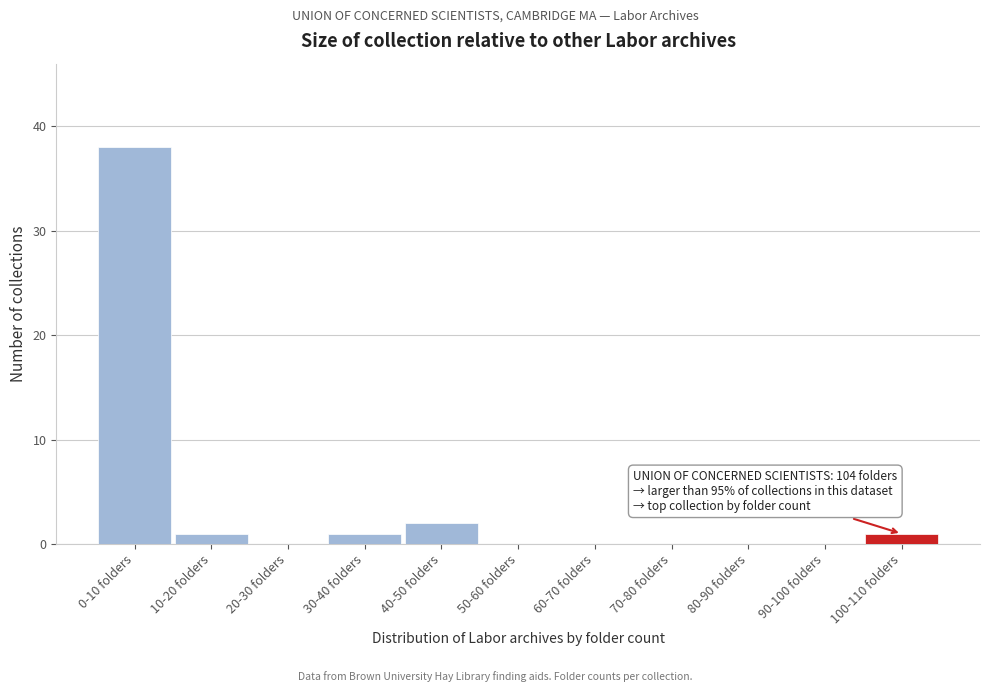

Reading left to right, list all the values displayed in this chart.

0-10 folders=38	10-20 folders=1	20-30 folders=0	30-40 folders=1	40-50 folders=2	50-60 folders=0	60-70 folders=0	70-80 folders=0	80-90 folders=0	90-100 folders=0	100-110 folders=1